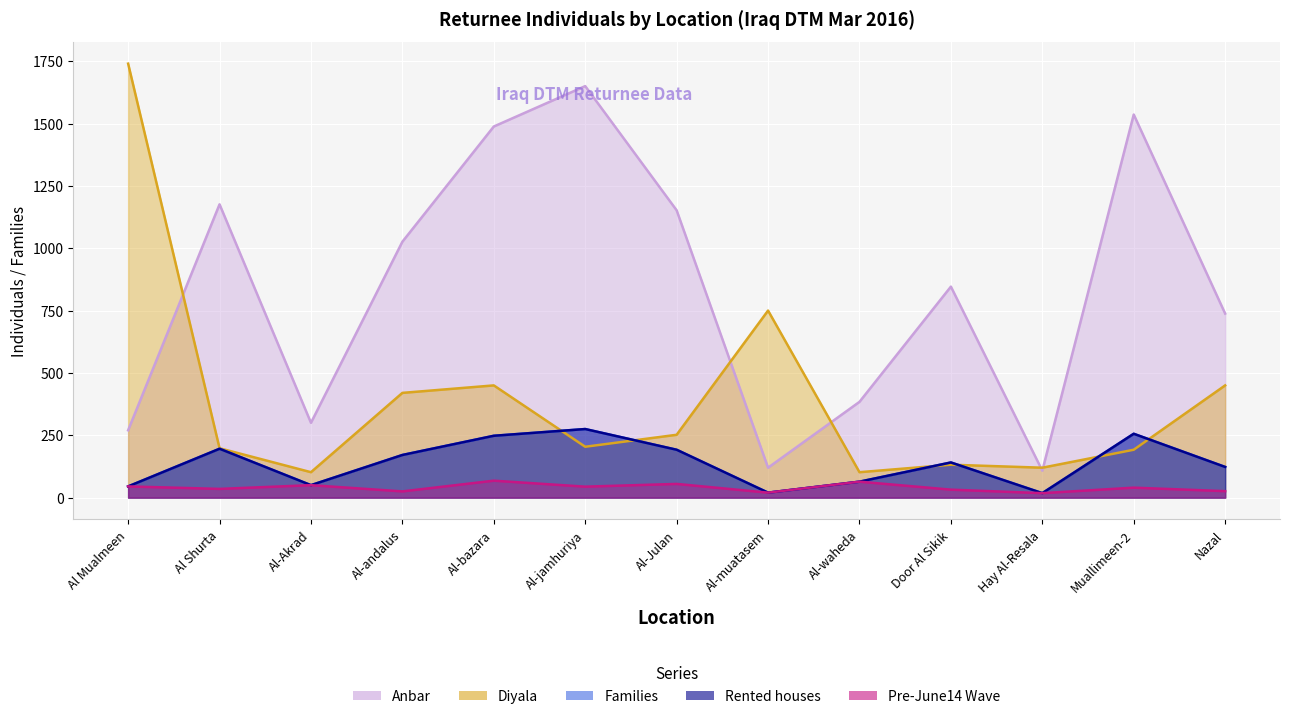

At which category does Diyala reach its first local peak?

Al-bazara